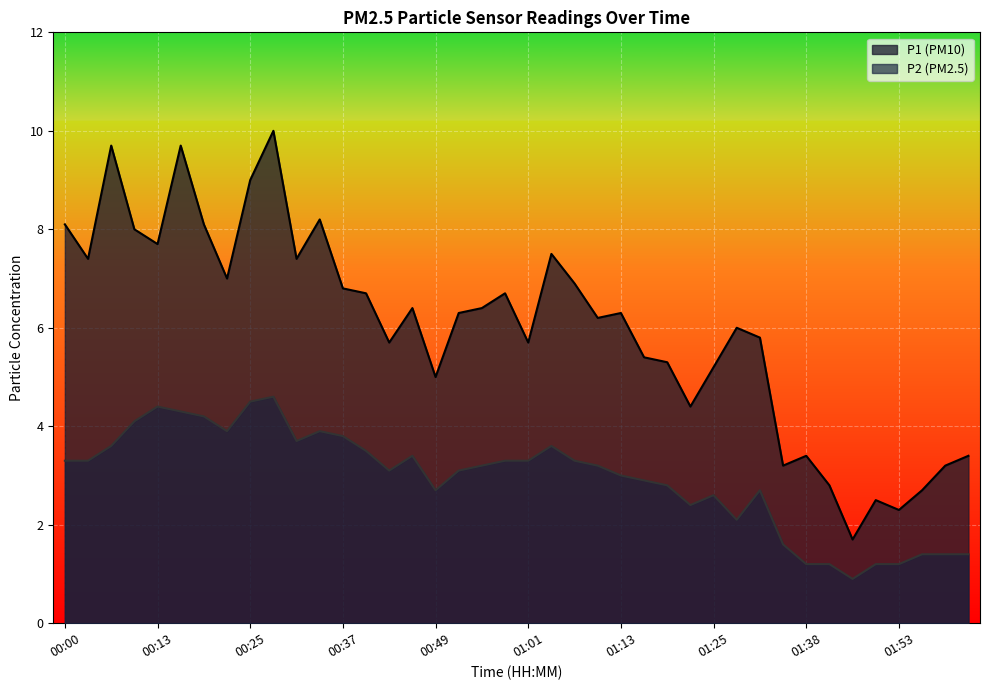

True or false: P2 and P1 intersect in this chart.

False